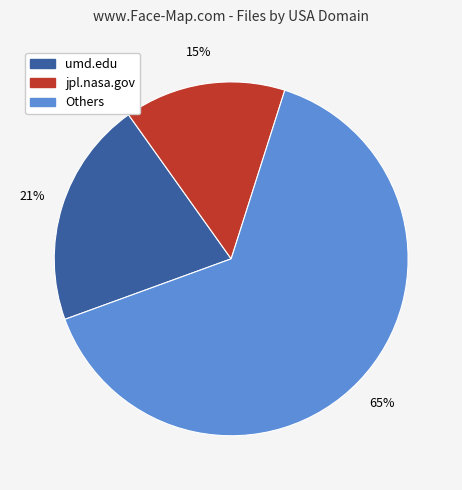

The umd.edu slice represents 29% of the pie. True or false?

False